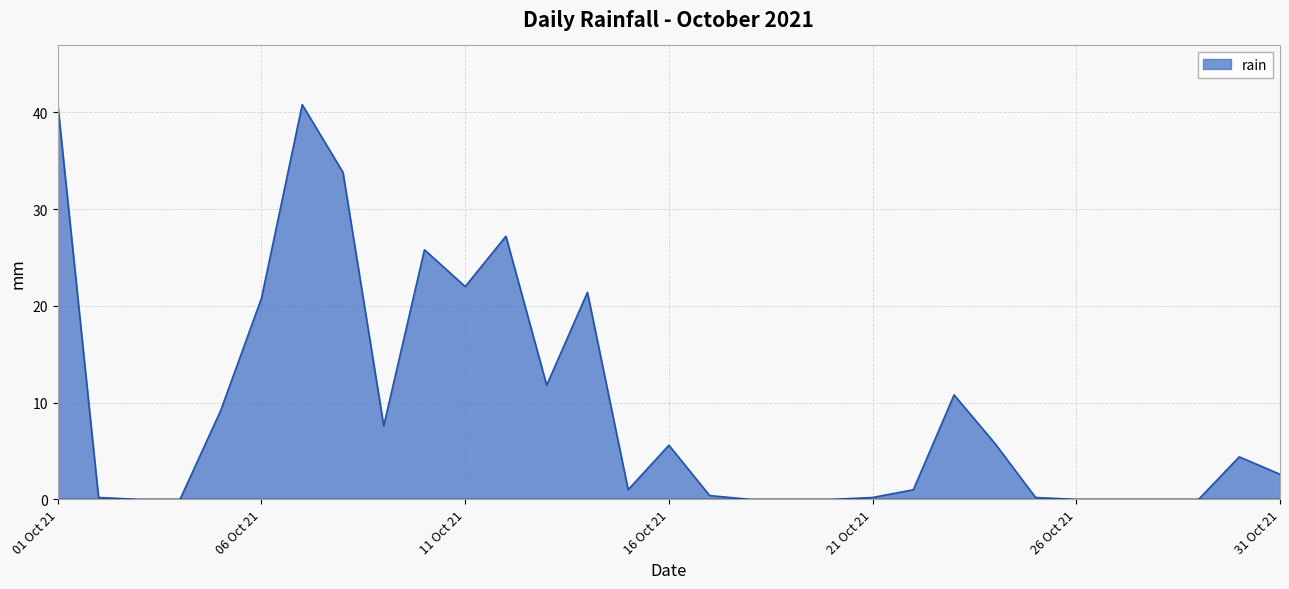

What is the greatest value displayed?

40.8